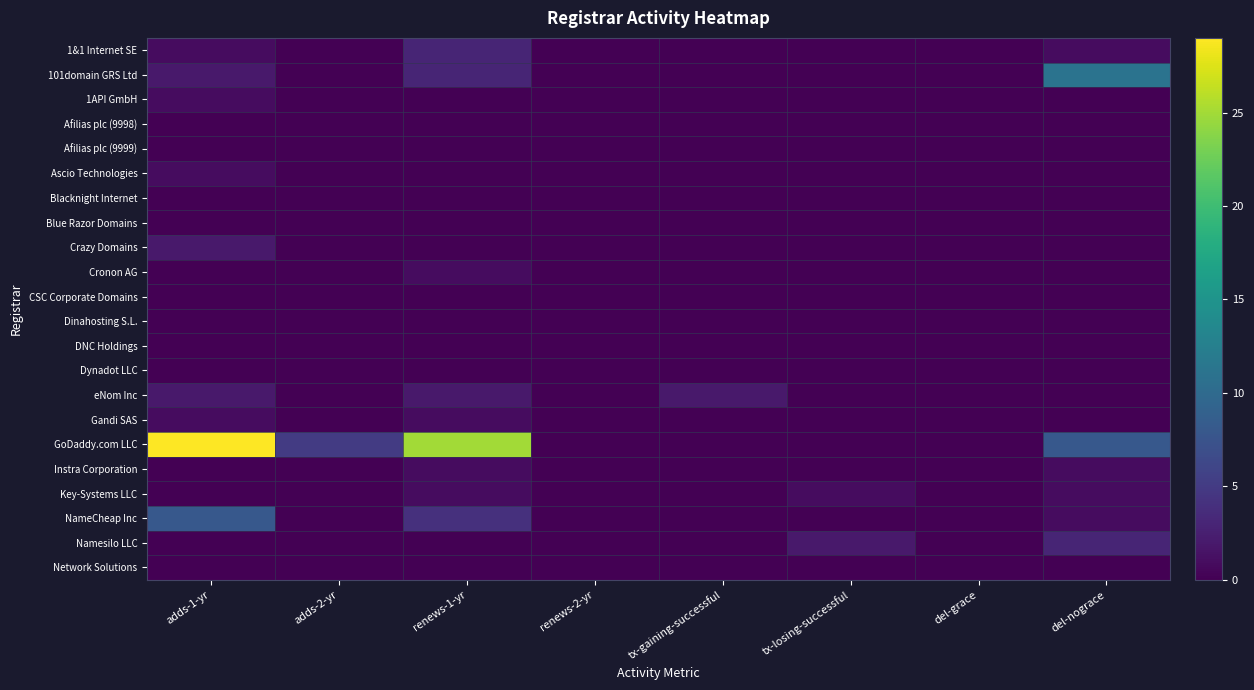

How many series are shown in this chart?

22